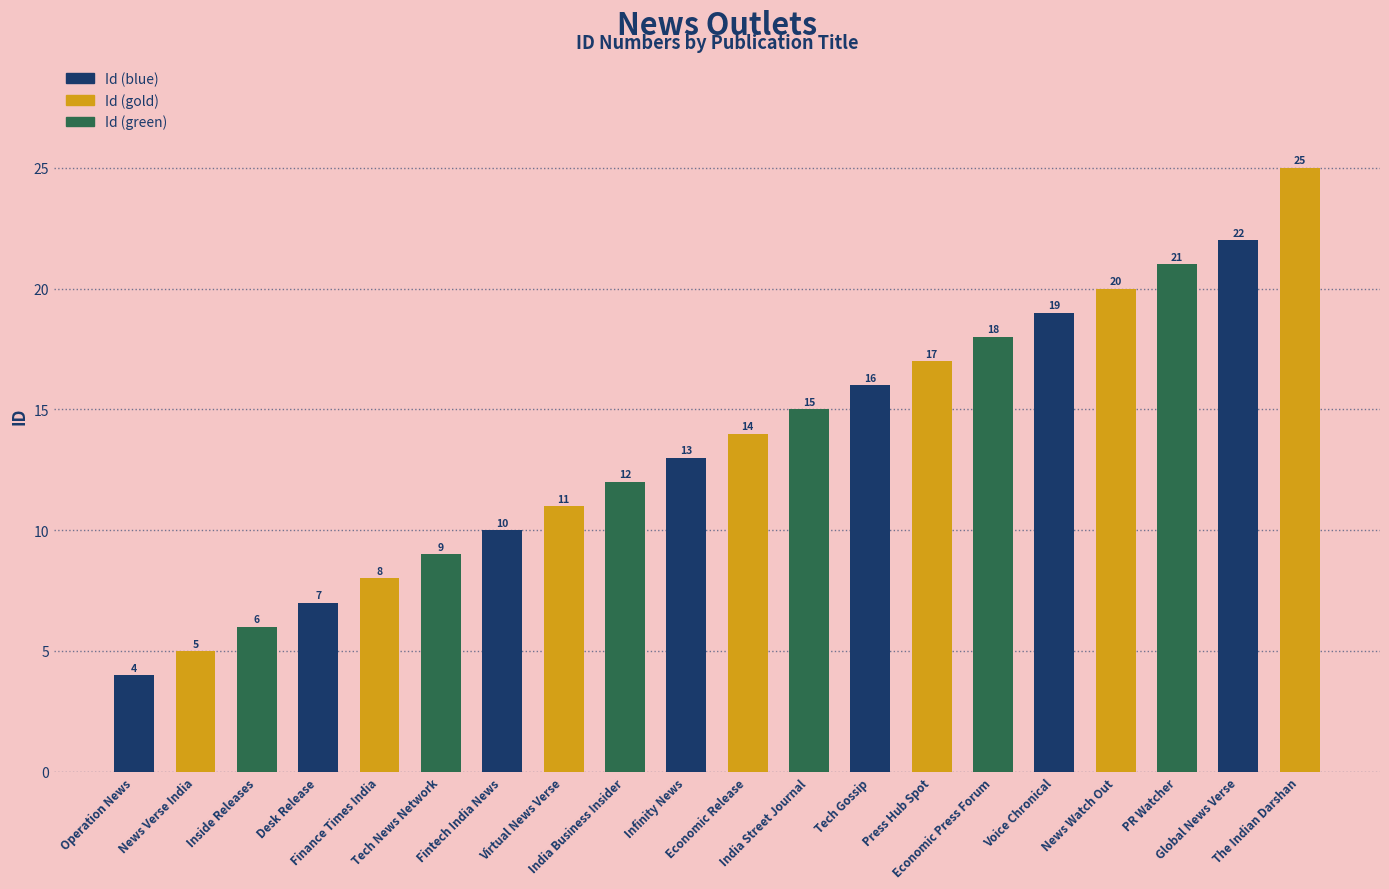

Is it true that the value at Finance Times India is 8?

True